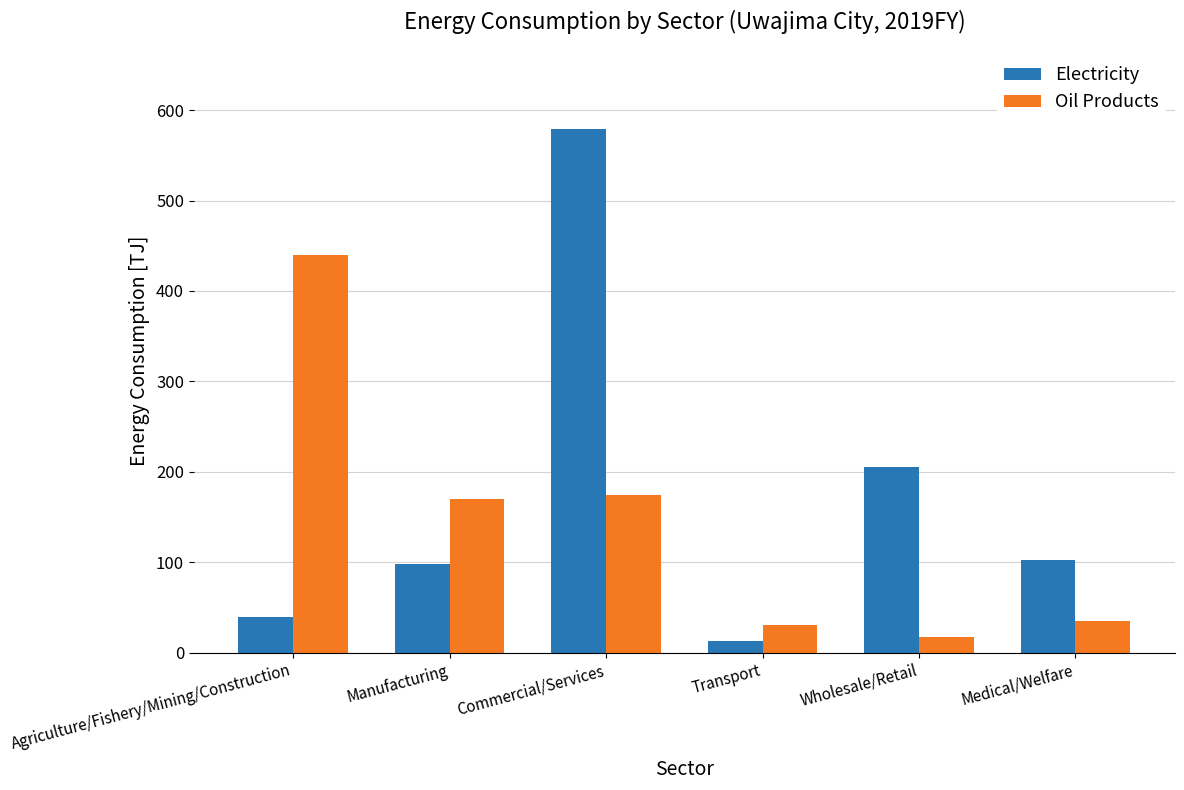

Read the Oil Products value at Transport.

30.1